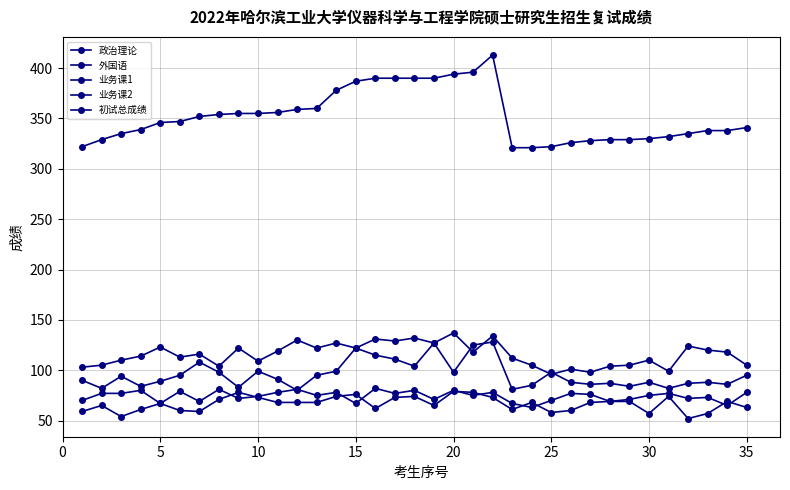

What is the difference between the maximum and minimum values in the 业务课1 series?

48